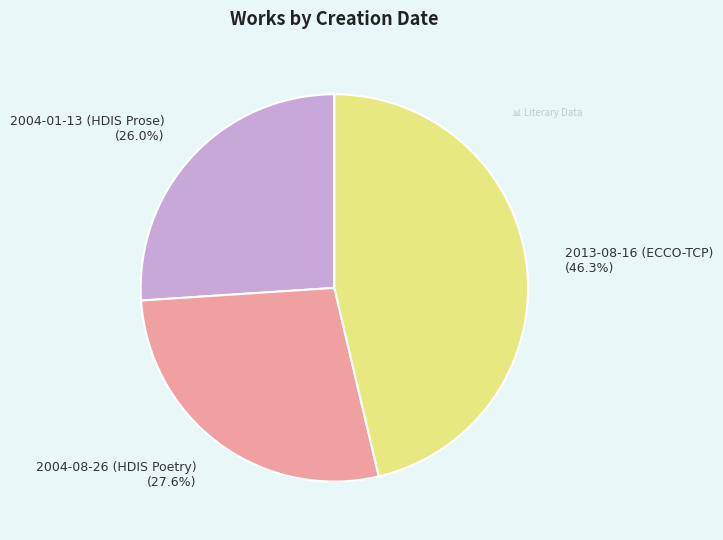

Which category has the biggest portion of the pie?

2013-08-16 (ECCO-TCP)